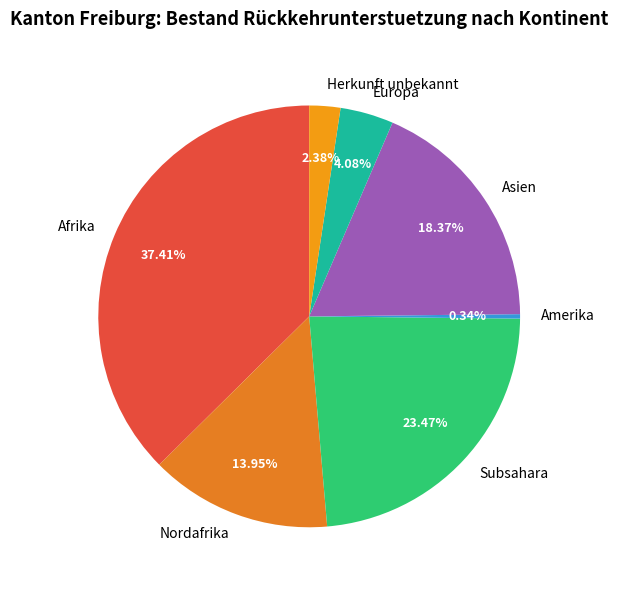

Which has a higher value, Herkunft unbekannt or Subsahara?

Subsahara